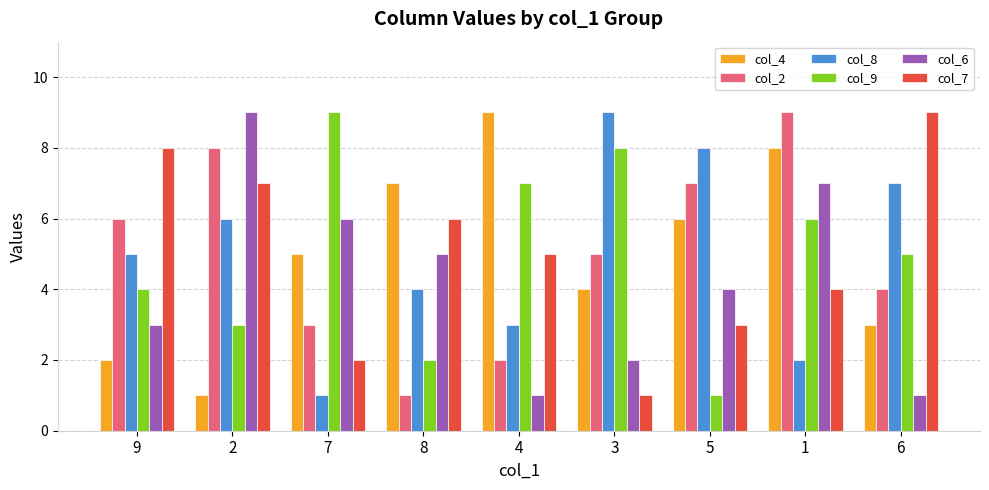

What is the minimum value for col_9?

1